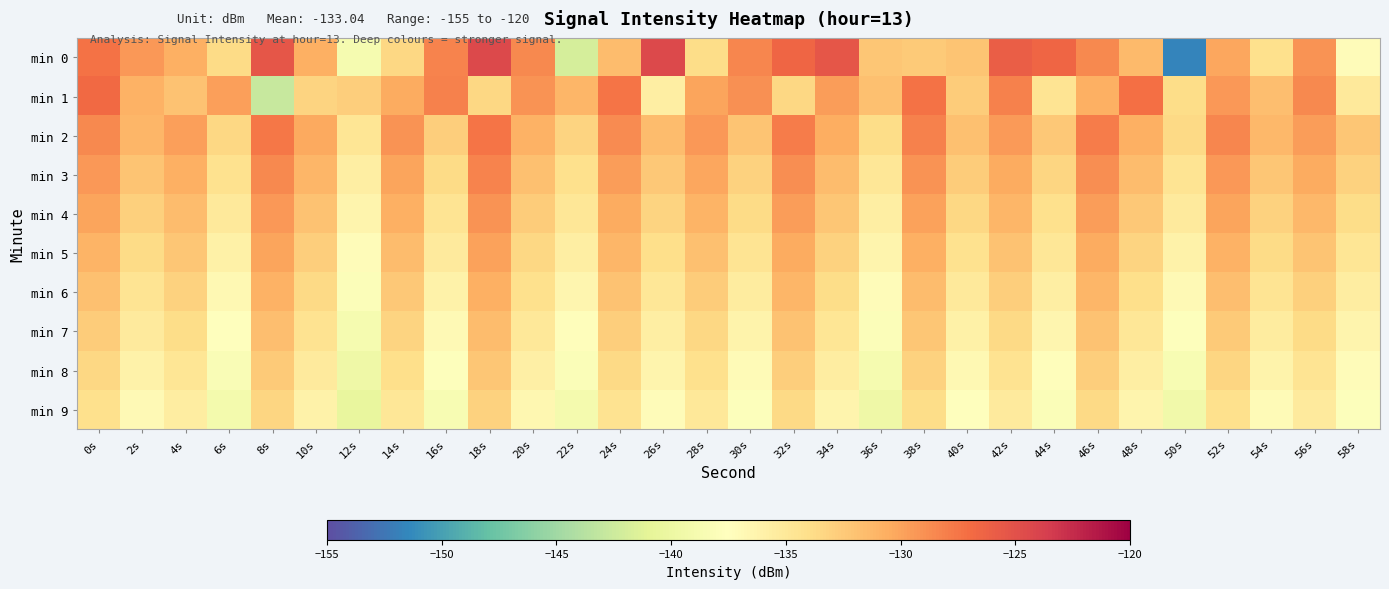

Reading right to left, list all the values displayed in this chart.

min 0: 58s=-137.2	56s=-129.0	54s=-134.1	52s=-130.2	50s=-151.7	48s=-131.5	46s=-128.5	44s=-126.5	42s=-126.0	40s=-132.1	38s=-132.5	36s=-132.2	34s=-125.4	32s=-126.6	30s=-128.4	28s=-133.8	26s=-124.4	24s=-131.6	22s=-142.0	20s=-128.6	18s=-124.5	16s=-128.2	14s=-133.4	12s=-138.8	10s=-130.7	8s=-125.4	6s=-133.8	4s=-130.8	2s=-129.3	0s=-127.3
min 1: 58s=-135.1	56s=-128.6	54s=-131.7	52s=-129.4	50s=-133.9	48s=-127.2	46s=-130.8	44s=-134.5	42s=-128.1	40s=-132.6	38s=-127.3	36s=-131.8	34s=-129.7	32s=-133.4	30s=-128.9	28s=-130.1	26s=-135.6	24s=-127.5	22s=-131.2	20s=-129.1	18s=-133.5	16s=-128.2	14s=-130.5	12s=-132.8	10s=-133.2	8s=-142.8	6s=-129.8	4s=-131.9	2s=-130.9	0s=-126.8
min 2: 58s=-132.2	56s=-129.6	54s=-131.3	52s=-128.4	50s=-133.6	48s=-130.7	46s=-127.9	44s=-132.4	42s=-129.5	40s=-131.8	38s=-128.2	36s=-133.9	34s=-130.6	32s=-127.8	30s=-132.1	28s=-129.3	26s=-131.5	24s=-128.7	22s=-133.2	20s=-130.9	18s=-127.4	16s=-132.8	14s=-129.1	12s=-134.7	10s=-130.3	8s=-127.6	6s=-133.4	4s=-129.8	2s=-131.2	0s=-128.5
min 3: 58s=-133.1	56s=-130.5	54s=-132.2	52s=-129.3	50s=-134.5	48s=-131.6	46s=-128.8	44s=-133.3	42s=-130.4	40s=-132.7	38s=-129.1	36s=-134.8	34s=-131.5	32s=-128.8	30s=-133.0	28s=-130.2	26s=-132.4	24s=-129.6	22s=-134.1	20s=-131.8	18s=-128.3	16s=-133.7	14s=-130.0	12s=-135.6	10s=-131.2	8s=-128.5	6s=-134.3	4s=-130.7	2s=-132.1	0s=-129.3
min 4: 58s=-133.9	56s=-131.3	54s=-133.0	52s=-130.1	50s=-135.3	48s=-132.4	46s=-129.6	44s=-134.1	42s=-131.2	40s=-133.5	38s=-129.9	36s=-135.6	34s=-132.3	32s=-129.6	30s=-133.8	28s=-131.0	26s=-133.2	24s=-130.4	22s=-134.9	20s=-132.6	18s=-129.1	16s=-134.5	14s=-130.8	12s=-136.4	10s=-132.0	8s=-129.3	6s=-135.1	4s=-131.5	2s=-132.9	0s=-130.1
min 5: 58s=-134.7	56s=-132.1	54s=-133.8	52s=-130.9	50s=-136.1	48s=-133.2	46s=-130.4	44s=-134.9	42s=-132.0	40s=-134.3	38s=-130.7	36s=-136.4	34s=-133.1	32s=-130.4	30s=-134.6	28s=-131.8	26s=-134.0	24s=-131.2	22s=-135.7	20s=-133.4	18s=-129.9	16s=-135.3	14s=-131.6	12s=-137.2	10s=-132.8	8s=-130.1	6s=-135.9	4s=-132.3	2s=-133.7	0s=-131.0
min 6: 58s=-135.5	56s=-132.9	54s=-134.6	52s=-131.7	50s=-136.9	48s=-134.0	46s=-131.2	44s=-135.7	42s=-132.8	40s=-135.1	38s=-131.5	36s=-137.2	34s=-133.9	32s=-131.2	30s=-135.4	28s=-132.6	26s=-134.8	24s=-132.0	22s=-136.5	20s=-134.2	18s=-130.7	16s=-136.1	14s=-132.4	12s=-138.0	10s=-133.6	8s=-130.9	6s=-136.7	4s=-133.1	2s=-134.5	0s=-131.8
min 7: 58s=-136.3	56s=-133.7	54s=-135.4	52s=-132.5	50s=-137.7	48s=-134.8	46s=-132.0	44s=-136.5	42s=-133.6	40s=-135.9	38s=-132.3	36s=-138.0	34s=-134.7	32s=-132.0	30s=-136.2	28s=-133.4	26s=-135.6	24s=-132.8	22s=-137.3	20s=-135.0	18s=-131.5	16s=-136.9	14s=-133.2	12s=-138.8	10s=-134.4	8s=-131.7	6s=-137.5	4s=-133.9	2s=-135.3	0s=-132.6
min 8: 58s=-137.1	56s=-134.5	54s=-136.2	52s=-133.3	50s=-138.5	48s=-135.6	46s=-132.8	44s=-137.3	42s=-134.4	40s=-136.7	38s=-133.1	36s=-138.8	34s=-135.5	32s=-132.8	30s=-137.0	28s=-134.2	26s=-136.4	24s=-133.6	22s=-138.1	20s=-135.8	18s=-132.3	16s=-137.7	14s=-134.0	12s=-139.6	10s=-135.2	8s=-132.5	6s=-138.3	4s=-134.7	2s=-136.1	0s=-133.4
min 9: 58s=-137.9	56s=-135.3	54s=-137.0	52s=-134.1	50s=-139.3	48s=-136.4	46s=-133.6	44s=-138.1	42s=-135.2	40s=-137.5	38s=-133.9	36s=-139.6	34s=-136.3	32s=-133.6	30s=-137.8	28s=-135.0	26s=-137.2	24s=-134.4	22s=-138.9	20s=-136.6	18s=-133.1	16s=-138.5	14s=-134.8	12s=-140.4	10s=-136.0	8s=-133.3	6s=-139.1	4s=-135.5	2s=-136.9	0s=-134.2